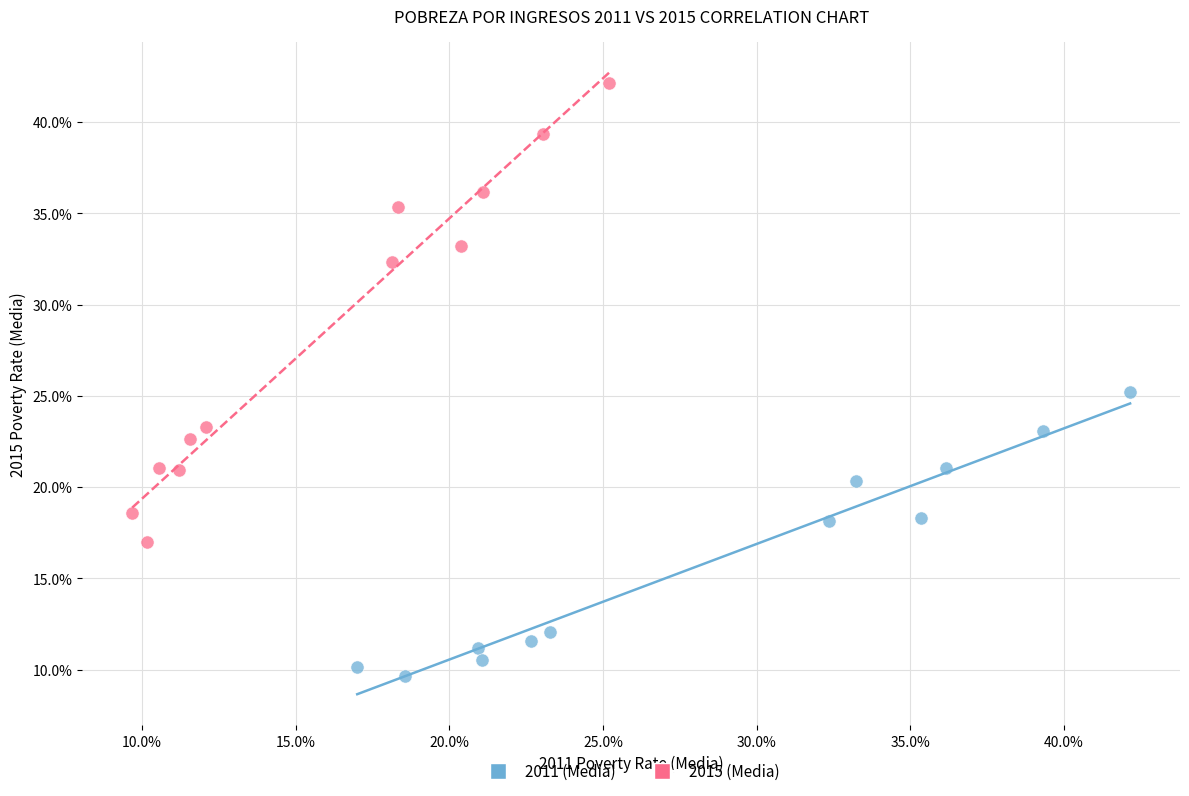

Which series has the largest Y range (max minus min)?

2015 (Media)